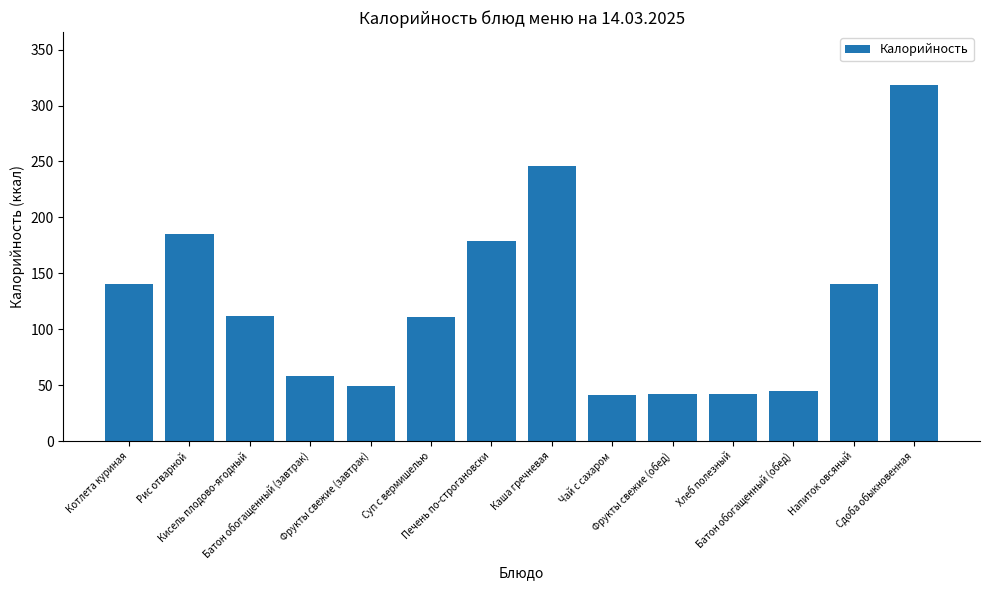

What is the minimum value shown in the chart?

41